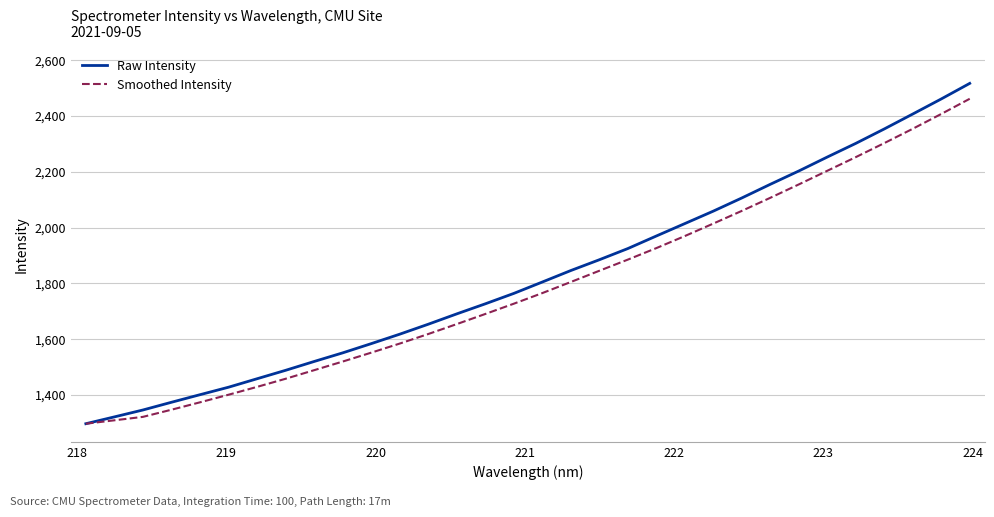

Which series has the widest spread of values?

Raw Intensity